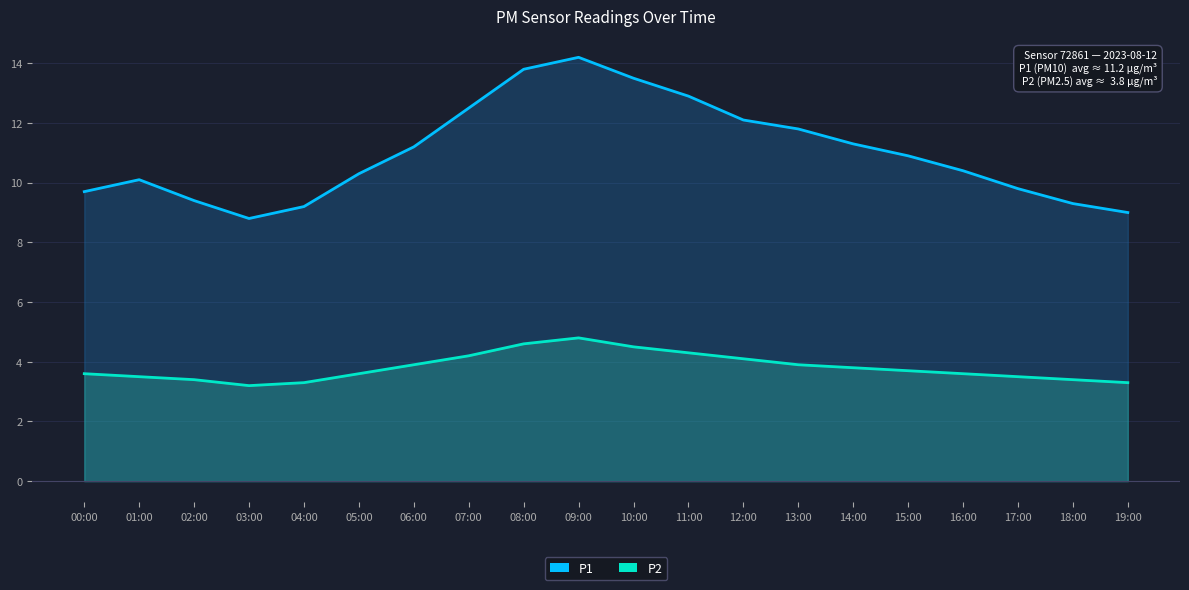

What is the label of the 16th point from the right?

04:00